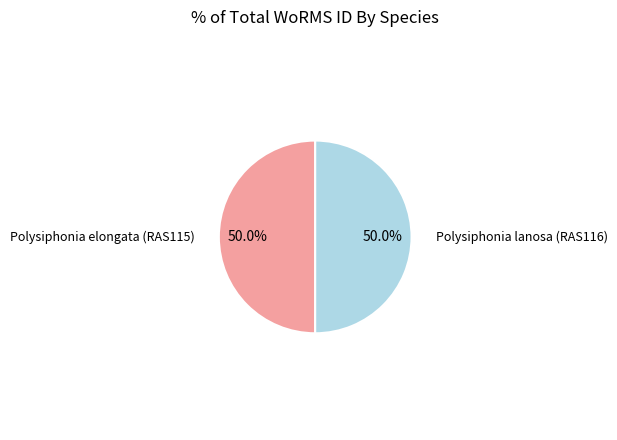

Combined, what portion of the pie is Polysiphonia lanosa (RAS116) and Polysiphonia elongata (RAS115)?

100.0%